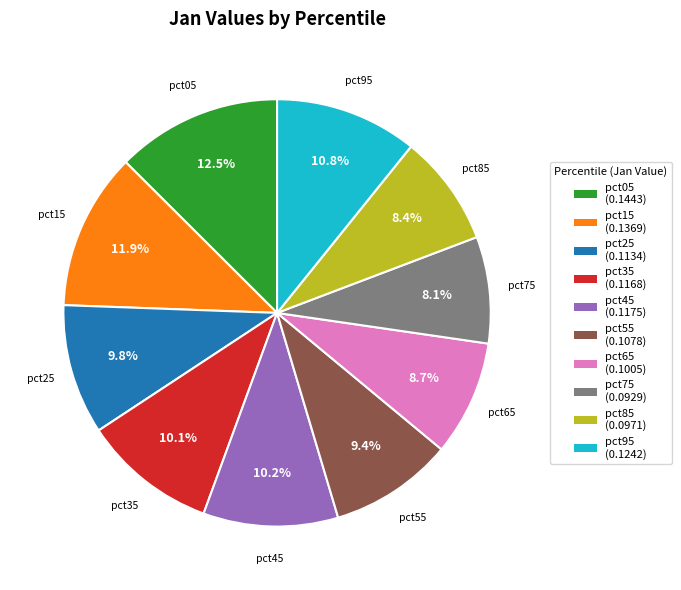

How much of the chart is everything except pct15?

88.1%